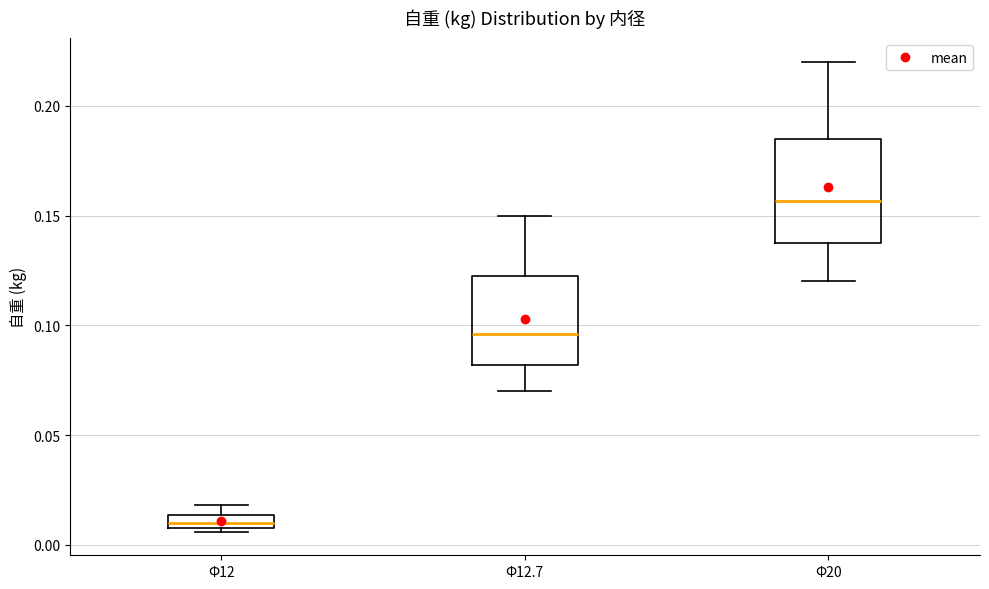

Where is the lower edge of the box for Φ12.7 on the y-axis? The values are not printed on the chart, so give them approximately, as read against the axis.

0.080